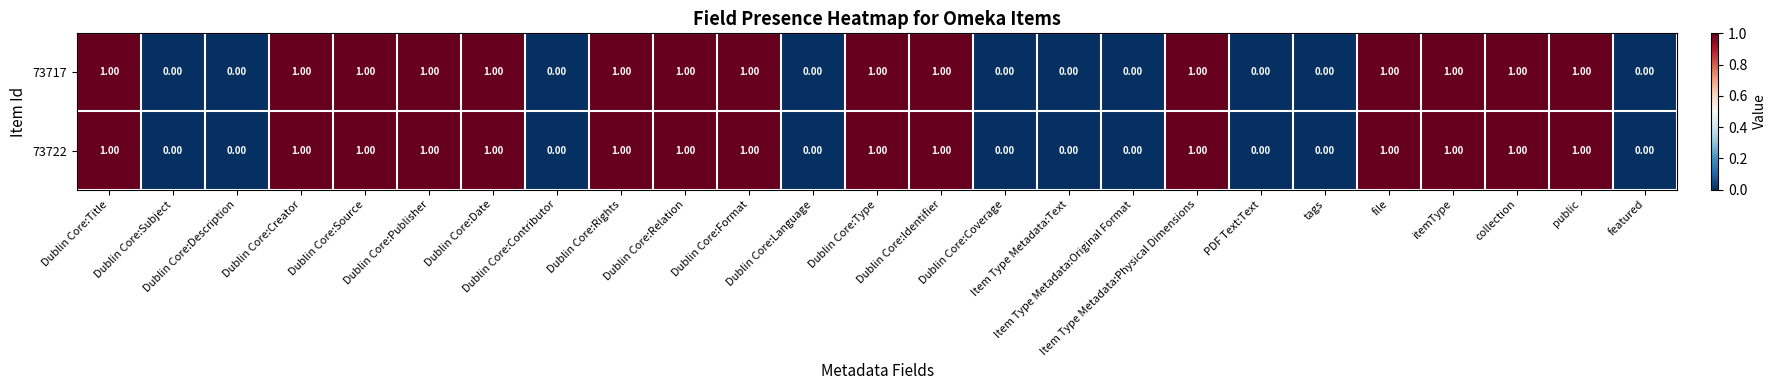

What is the sum of all 73722 values?

15